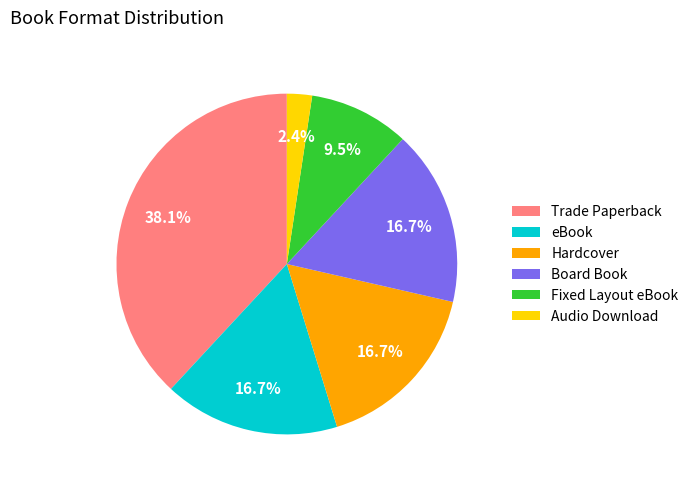

Does any single category account for the majority?

No